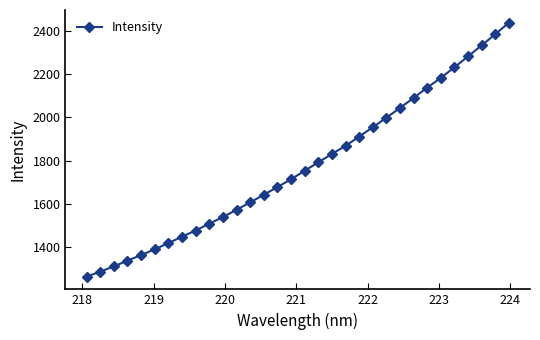

What is the value of the 19th point from the left?

1830.4